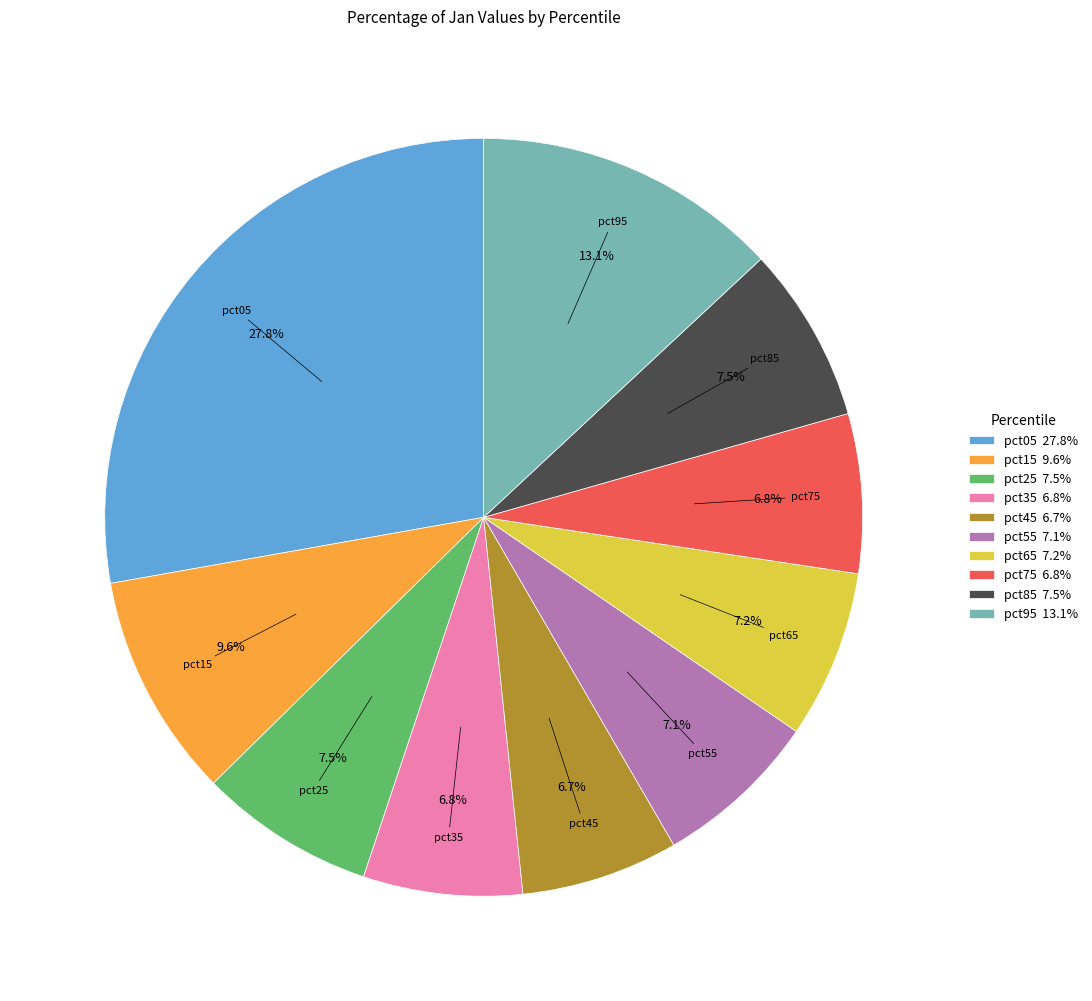

Is it true that pct45 is 1% of the pie?

False